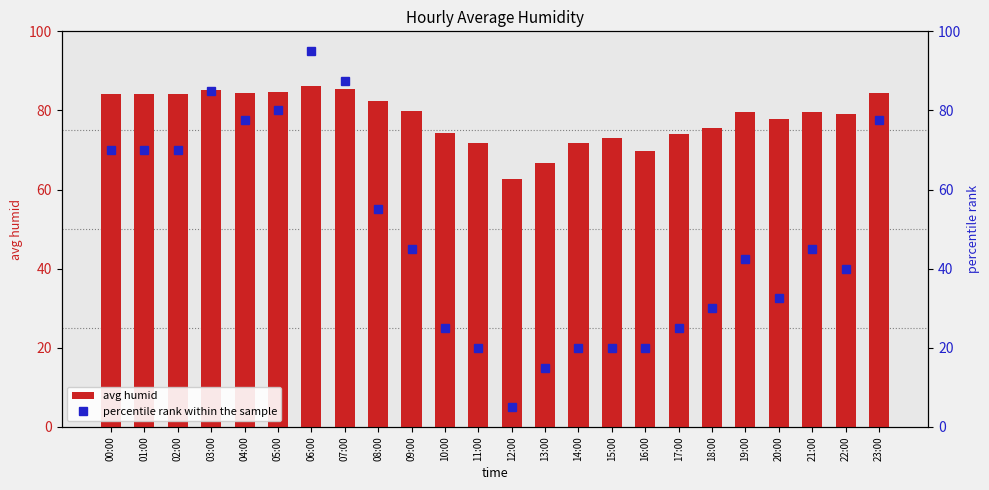

What is the minimum value shown in the chart?

5.0